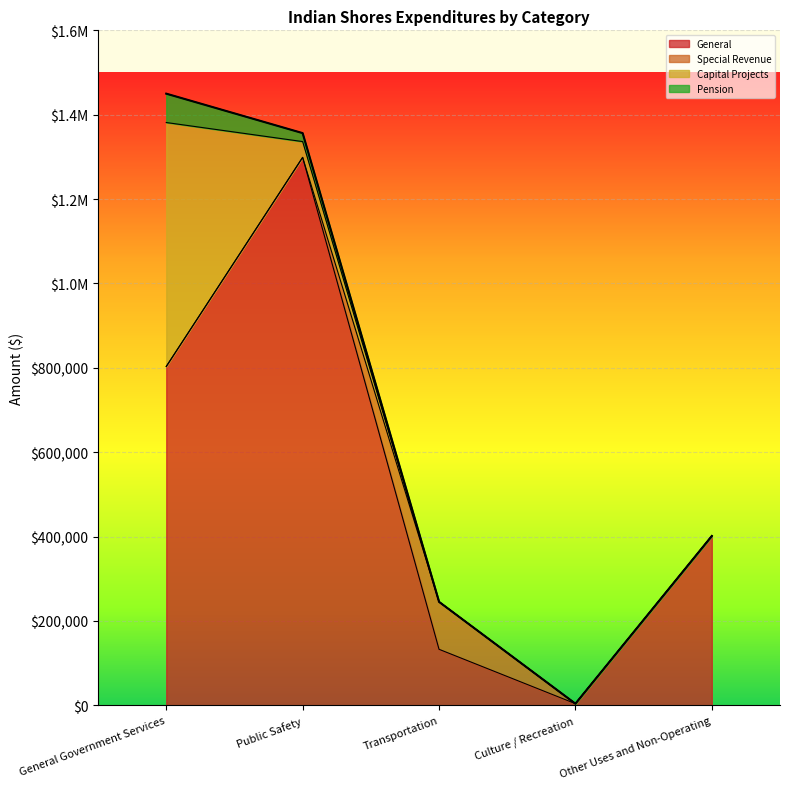

Is it true that Account Total equals 1356376 at Public Safety?

True